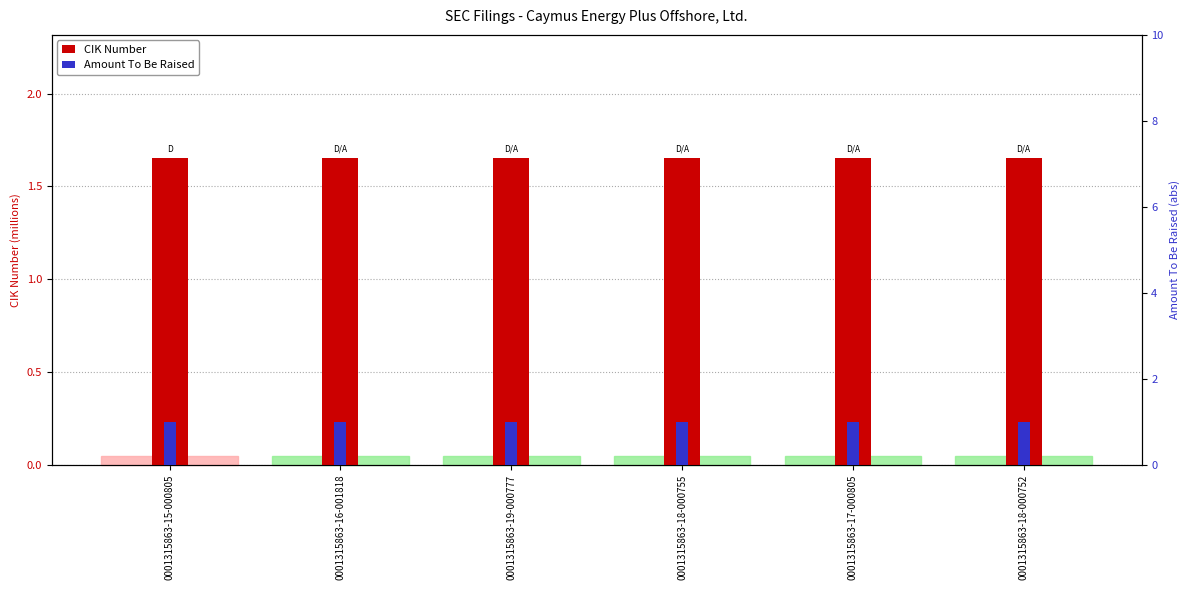

What is the average value of the Amount To Be Raised series?

1.0